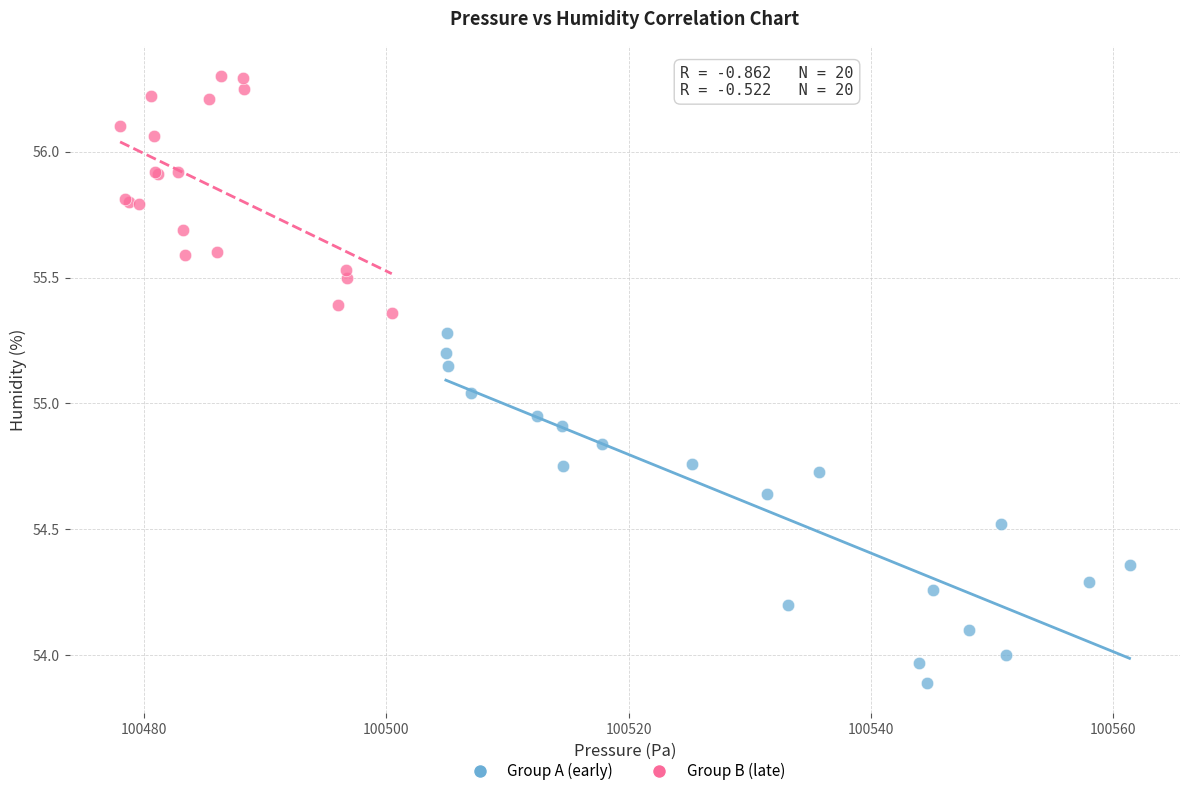

Which series has the largest Y range (max minus min)?

Group A (early)